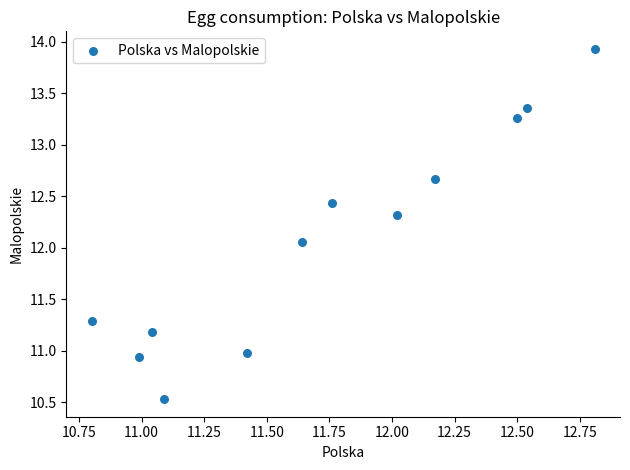

What is the average X value?

11.7